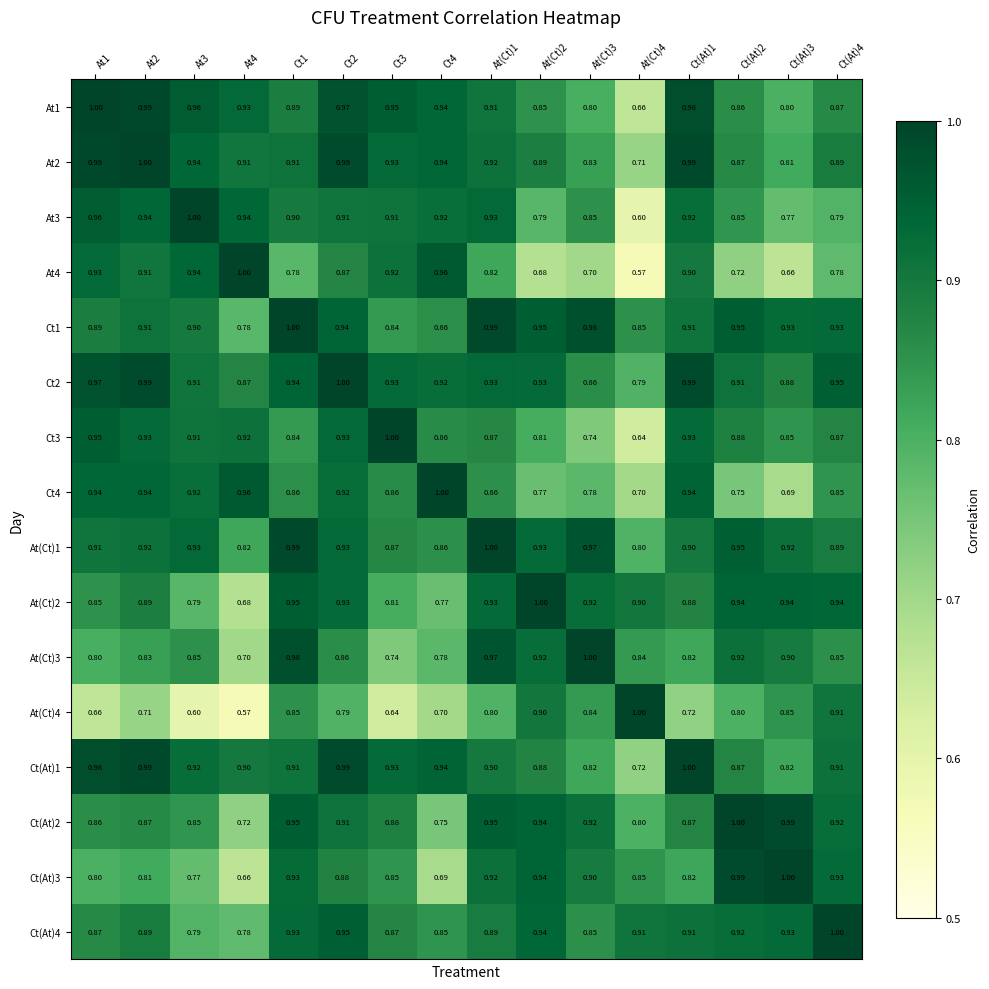

Is the value of Ct1 at Ct(At)4 greater than the value of Ct(At)3 at At(Ct)1?

Yes